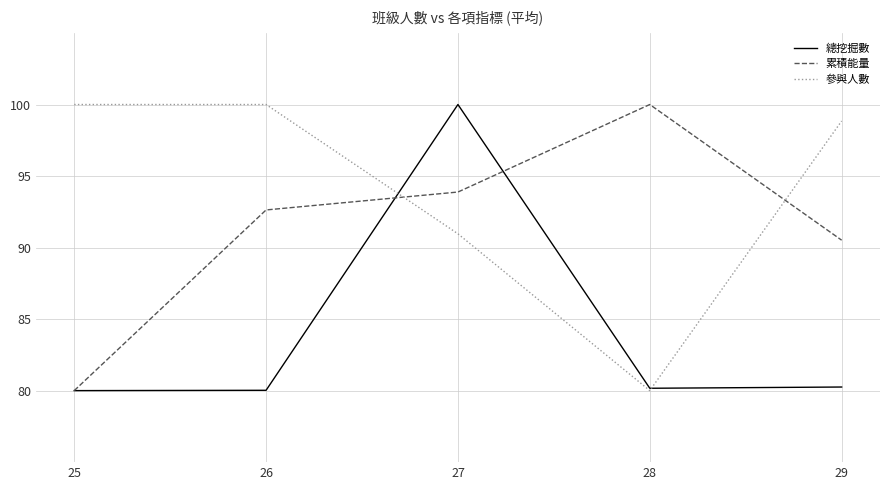

Rank the series at 27 from lowest to highest value.

參與人數, 累積能量, 總挖掘數